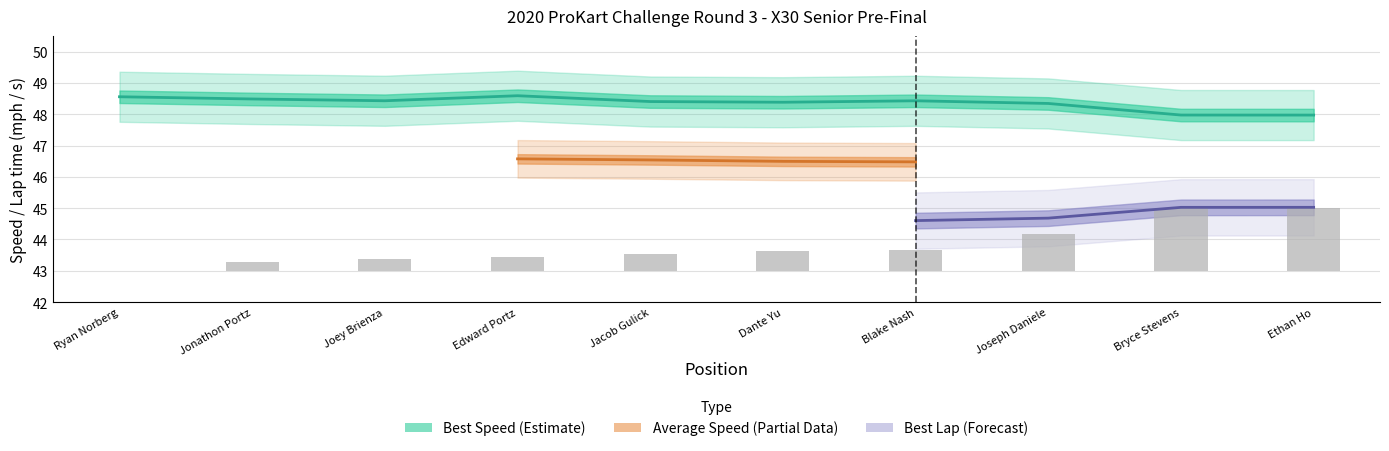

Are the bars grouped side by side (vs. stacked)?

No